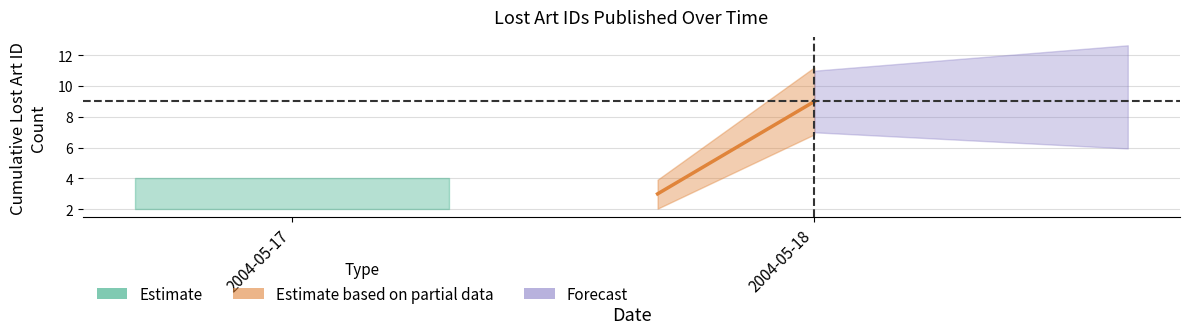

The chart shows a value of 450028 at 2004-05-18. True or false?

False